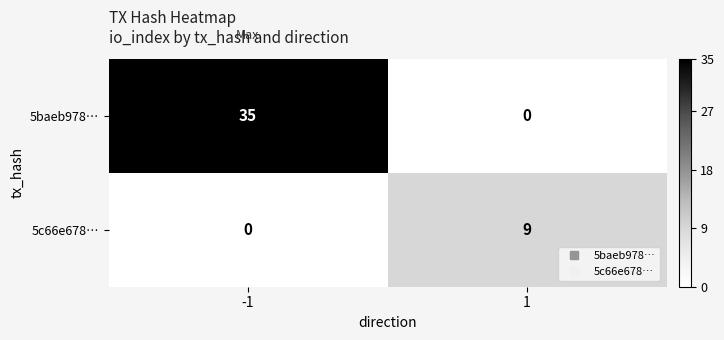

Is it true that 5baeb978… equals 35 at -1?

True